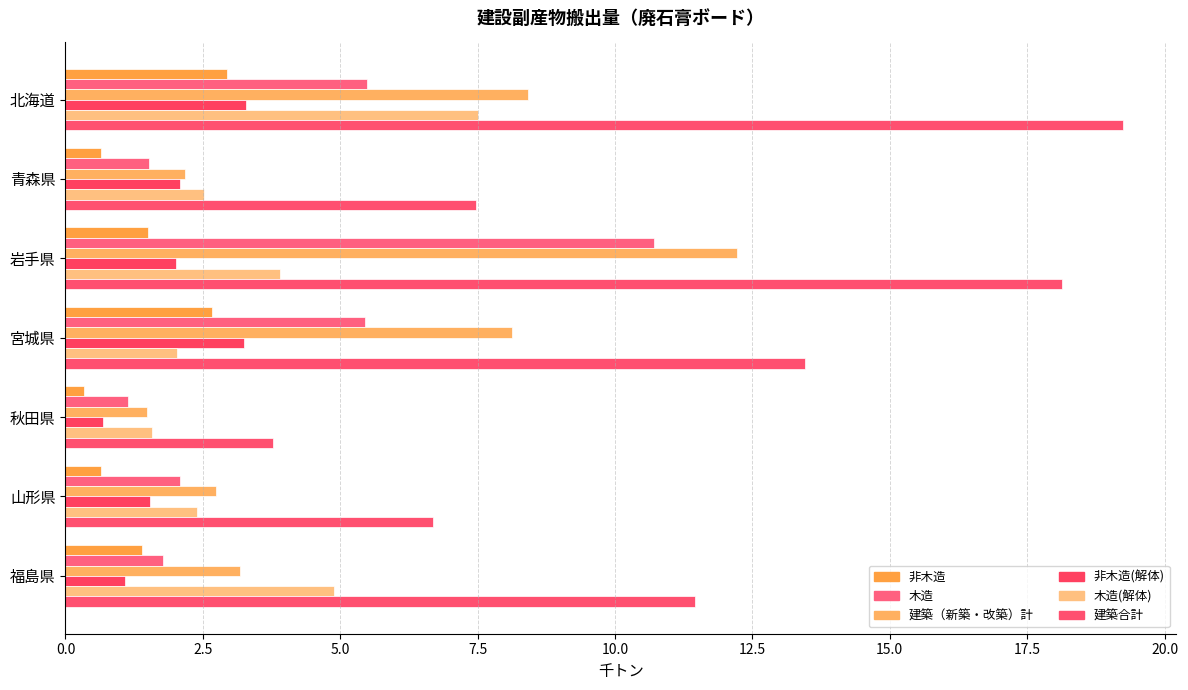

Which series has the widest spread of values?

建築合計